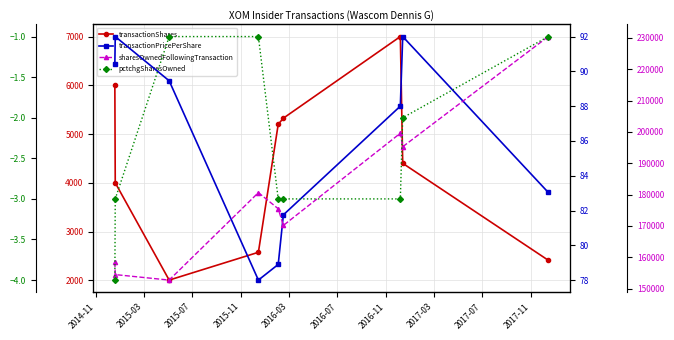

Does the chart display data point markers on the line(s)?

Yes